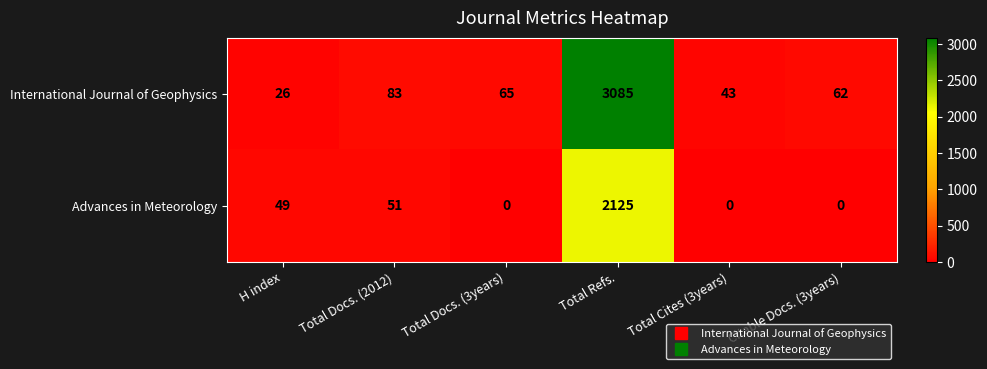

Reading left to right, extract all data points from this chart.

International Journal of Geophysics: H index=26	Total Docs. (2012)=83	Total Docs. (3years)=65	Total Refs.=3085	Total Cites (3years)=43	Citable Docs. (3years)=62
Advances in Meteorology: H index=49	Total Docs. (2012)=51	Total Docs. (3years)=0	Total Refs.=2125	Total Cites (3years)=0	Citable Docs. (3years)=0